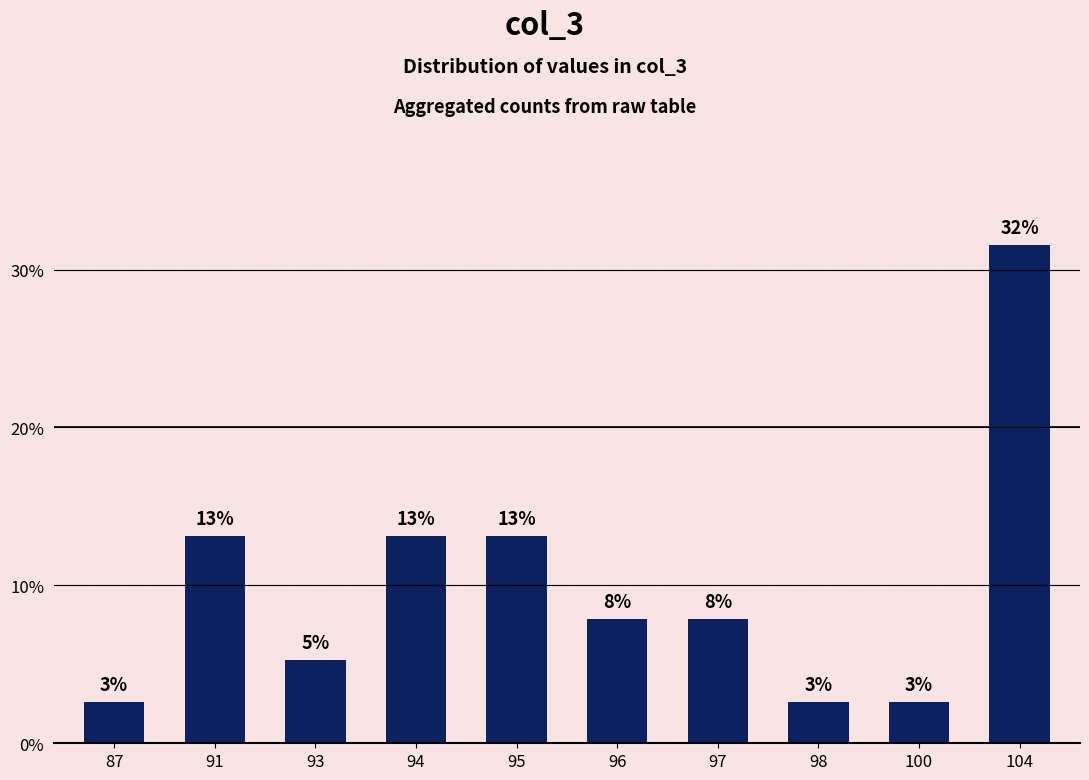

Rank the categories by value from highest to lowest.

104, 91, 94, 95, 96, 97, 93, 87, 98, 100